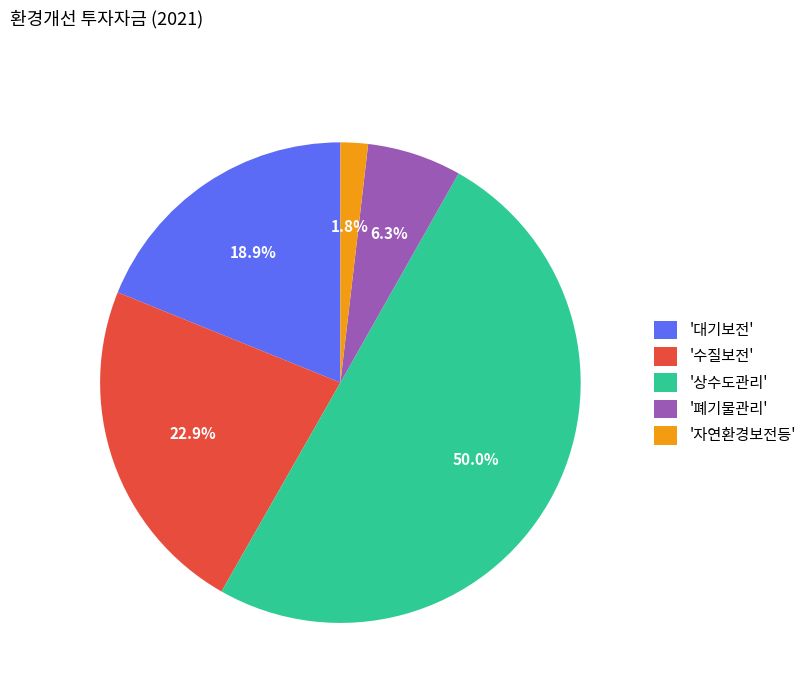

Between '상수도관리' and '수질보전', which is larger?

'상수도관리'